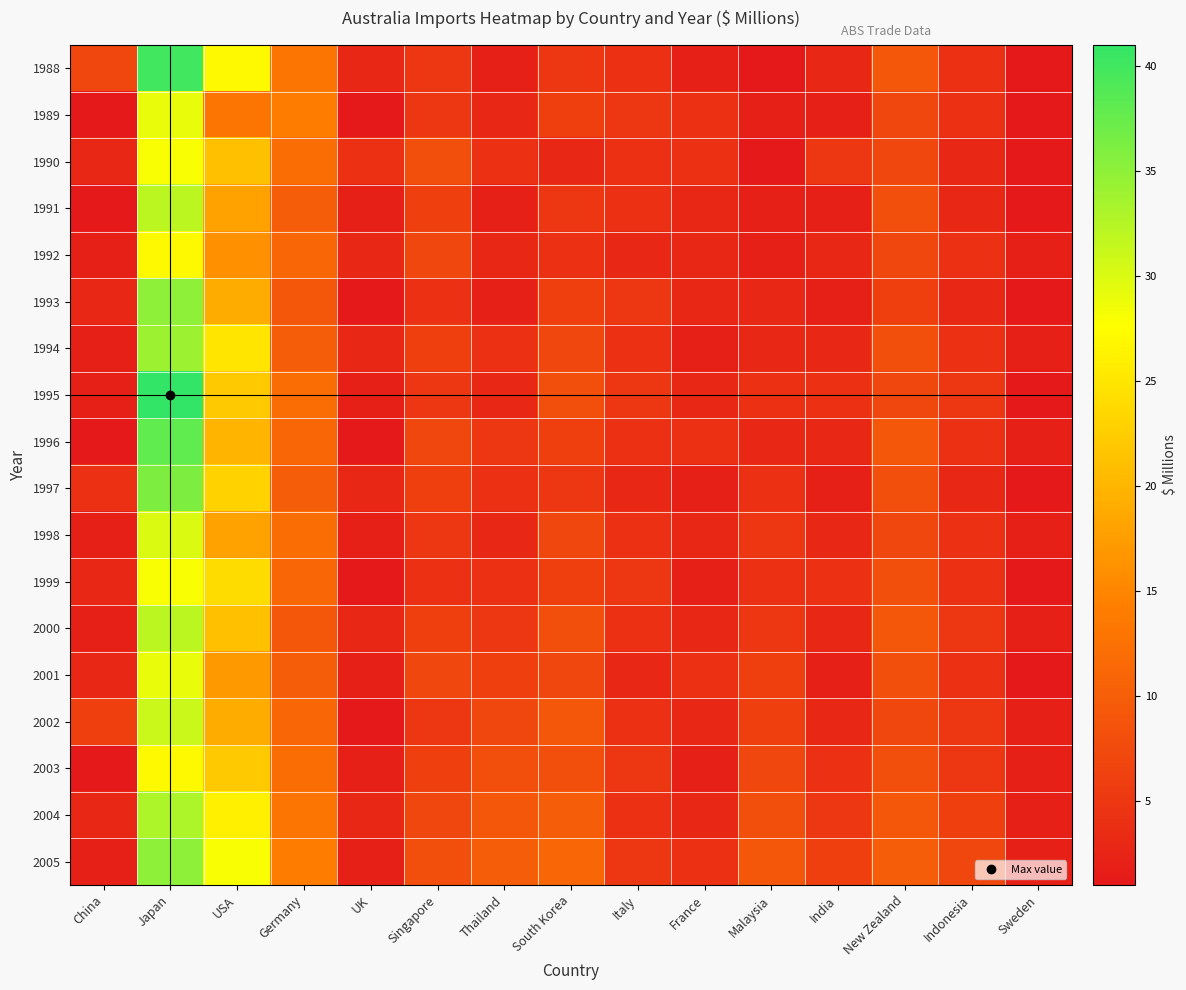

Reading left to right, list all the values displayed in this chart.

1988: China=7	Japan=40	USA=27	Germany=13	UK=3	Singapore=5	Thailand=2	South Korea=5	Italy=4	France=2	Malaysia=1	India=3	New Zealand=9	Indonesia=4	Sweden=1
1989: China=1	Japan=29	USA=13	Germany=14	UK=1	Singapore=5	Thailand=3	South Korea=6	Italy=5	France=4	Malaysia=2	India=2	New Zealand=7	Indonesia=4	Sweden=1
1990: China=3	Japan=28	USA=21	Germany=12	UK=4	Singapore=8	Thailand=4	South Korea=3	Italy=4	France=4	Malaysia=1	India=5	New Zealand=7	Indonesia=3	Sweden=1
1991: China=1	Japan=32	USA=18	Germany=10	UK=2	Singapore=6	Thailand=2	South Korea=5	Italy=4	France=3	Malaysia=2	India=2	New Zealand=8	Indonesia=3	Sweden=1
1992: China=2	Japan=27	USA=16	Germany=11	UK=3	Singapore=7	Thailand=3	South Korea=4	Italy=3	France=3	Malaysia=2	India=3	New Zealand=7	Indonesia=4	Sweden=2
1993: China=3	Japan=35	USA=19	Germany=9	UK=1	Singapore=4	Thailand=2	South Korea=6	Italy=5	France=3	Malaysia=3	India=2	New Zealand=6	Indonesia=3	Sweden=1
1994: China=2	Japan=34	USA=25	Germany=10	UK=3	Singapore=6	Thailand=4	South Korea=7	Italy=4	France=2	Malaysia=3	India=3	New Zealand=8	Indonesia=4	Sweden=2
1995: China=2	Japan=41	USA=22	Germany=12	UK=2	Singapore=5	Thailand=3	South Korea=8	Italy=5	France=3	Malaysia=4	India=4	New Zealand=7	Indonesia=5	Sweden=1
1996: China=1	Japan=38	USA=20	Germany=11	UK=1	Singapore=7	Thailand=5	South Korea=6	Italy=4	France=4	Malaysia=3	India=3	New Zealand=9	Indonesia=4	Sweden=2
1997: China=4	Japan=36	USA=23	Germany=10	UK=3	Singapore=6	Thailand=4	South Korea=5	Italy=3	France=2	Malaysia=4	India=2	New Zealand=8	Indonesia=3	Sweden=1
1998: China=2	Japan=30	USA=18	Germany=12	UK=2	Singapore=5	Thailand=3	South Korea=7	Italy=4	France=3	Malaysia=5	India=3	New Zealand=7	Indonesia=4	Sweden=2
1999: China=3	Japan=28	USA=24	Germany=11	UK=1	Singapore=4	Thailand=4	South Korea=6	Italy=5	France=2	Malaysia=4	India=4	New Zealand=8	Indonesia=4	Sweden=1
2000: China=2	Japan=32	USA=21	Germany=9	UK=3	Singapore=6	Thailand=5	South Korea=8	Italy=4	France=3	Malaysia=5	India=3	New Zealand=9	Indonesia=5	Sweden=2
2001: China=3	Japan=29	USA=17	Germany=10	UK=2	Singapore=7	Thailand=6	South Korea=7	Italy=3	France=4	Malaysia=6	India=2	New Zealand=8	Indonesia=4	Sweden=1
2002: China=6	Japan=31	USA=19	Germany=11	UK=1	Singapore=5	Thailand=7	South Korea=9	Italy=4	France=3	Malaysia=6	India=3	New Zealand=7	Indonesia=5	Sweden=2
2003: China=1	Japan=27	USA=22	Germany=12	UK=2	Singapore=6	Thailand=8	South Korea=8	Italy=5	France=2	Malaysia=7	India=4	New Zealand=8	Indonesia=5	Sweden=2
2004: China=3	Japan=33	USA=26	Germany=13	UK=3	Singapore=7	Thailand=9	South Korea=10	Italy=4	France=3	Malaysia=8	India=5	New Zealand=9	Indonesia=6	Sweden=2
2005: China=2	Japan=35	USA=28	Germany=14	UK=2	Singapore=8	Thailand=10	South Korea=11	Italy=5	France=4	Malaysia=9	India=6	New Zealand=10	Indonesia=7	Sweden=2